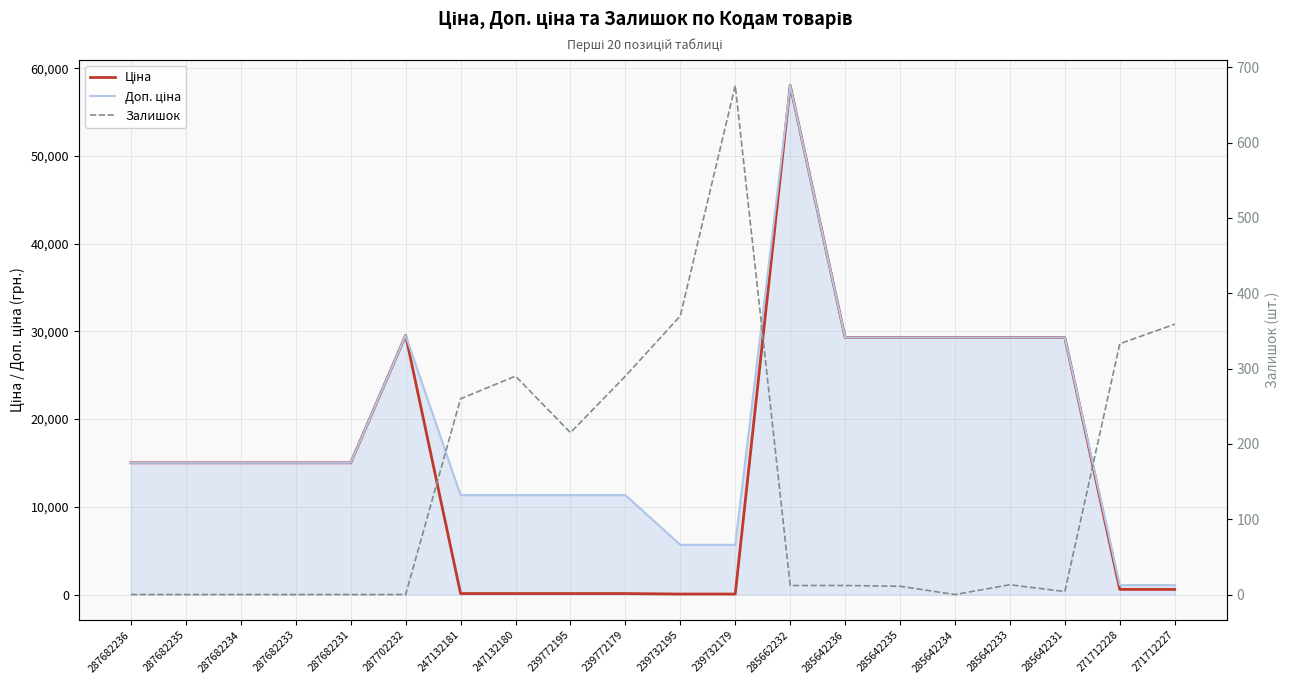

What are all the series names shown in the legend?

Ціна, Доп. ціна, Залишок